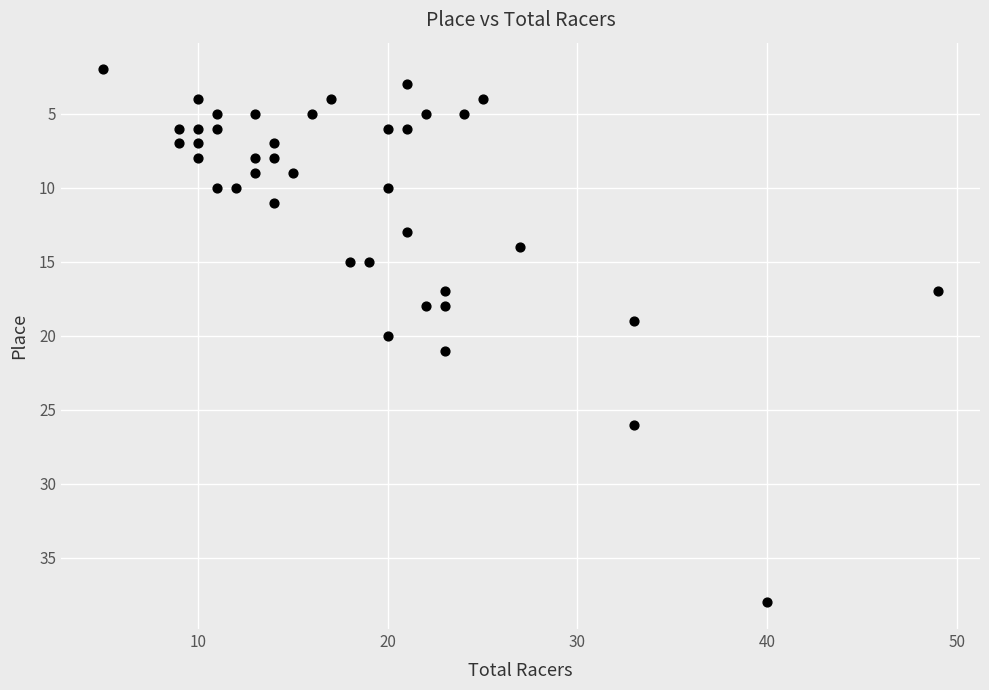

What is the range of X values (max minus min)?

44